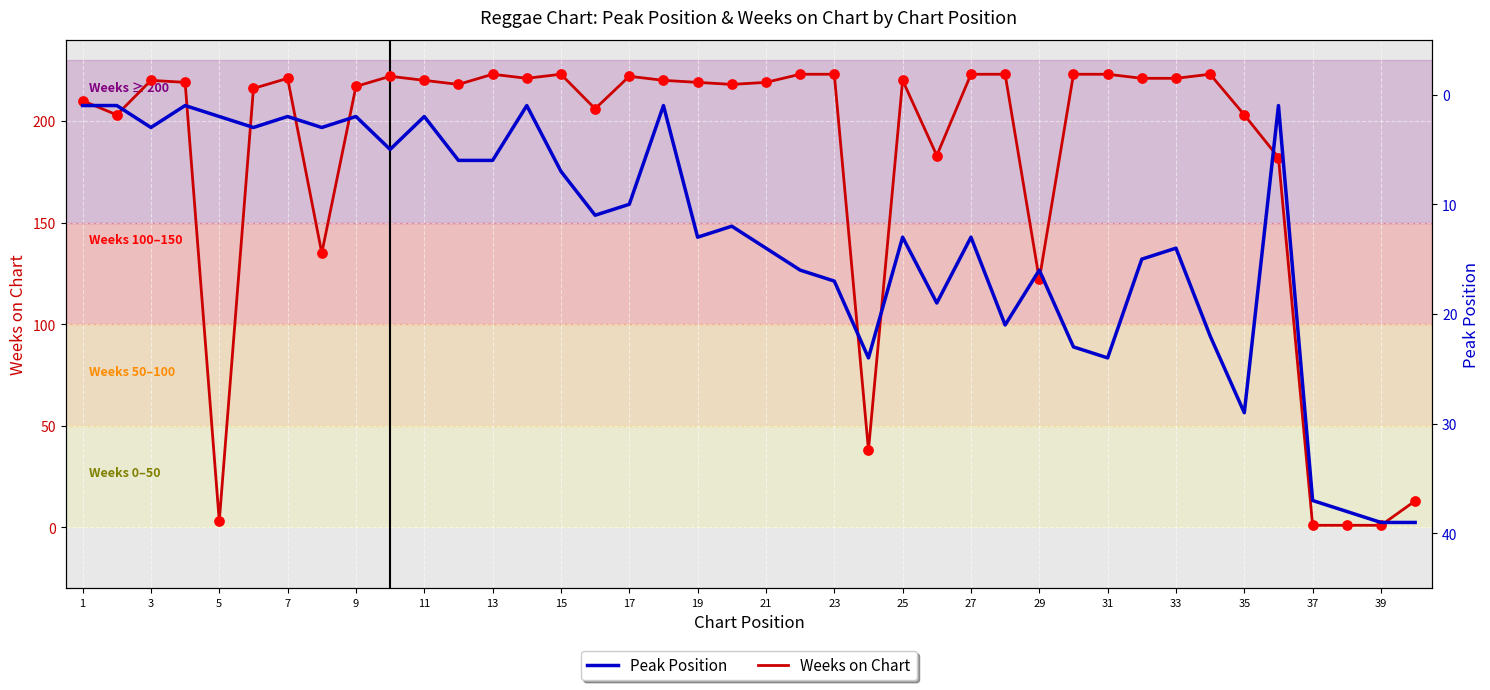

What are all the series names shown in the legend?

Weeks on Chart, Peak Position